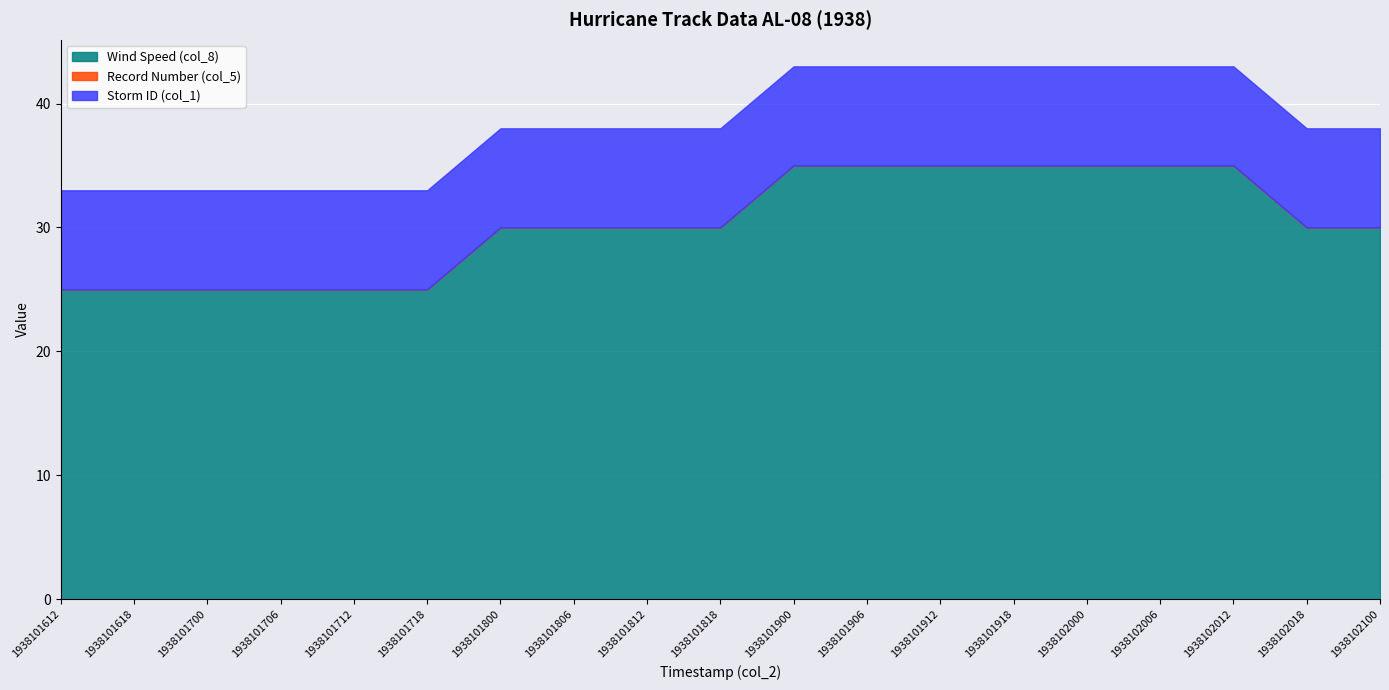

True or false: Wind Speed (col_8) and Record Number (col_5) intersect in this chart.

False